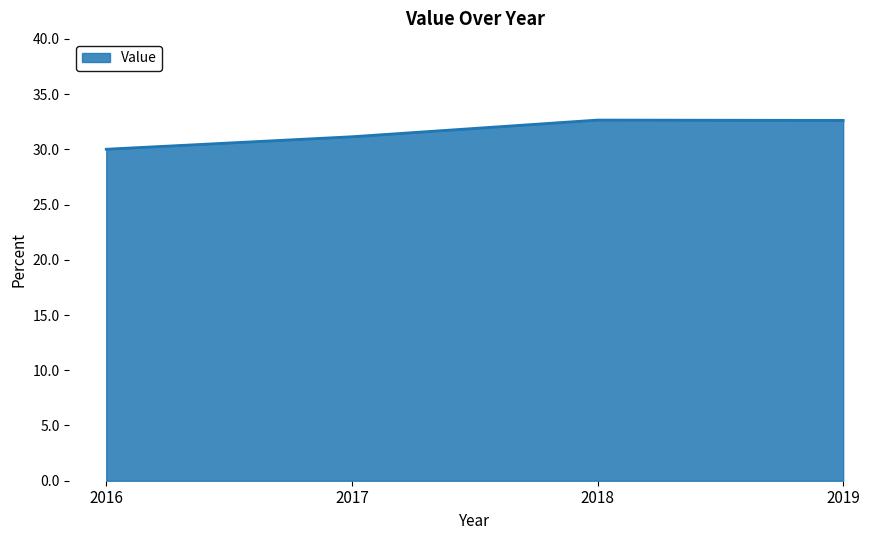

What is the change in value from 2016 to 2018?

+2.6